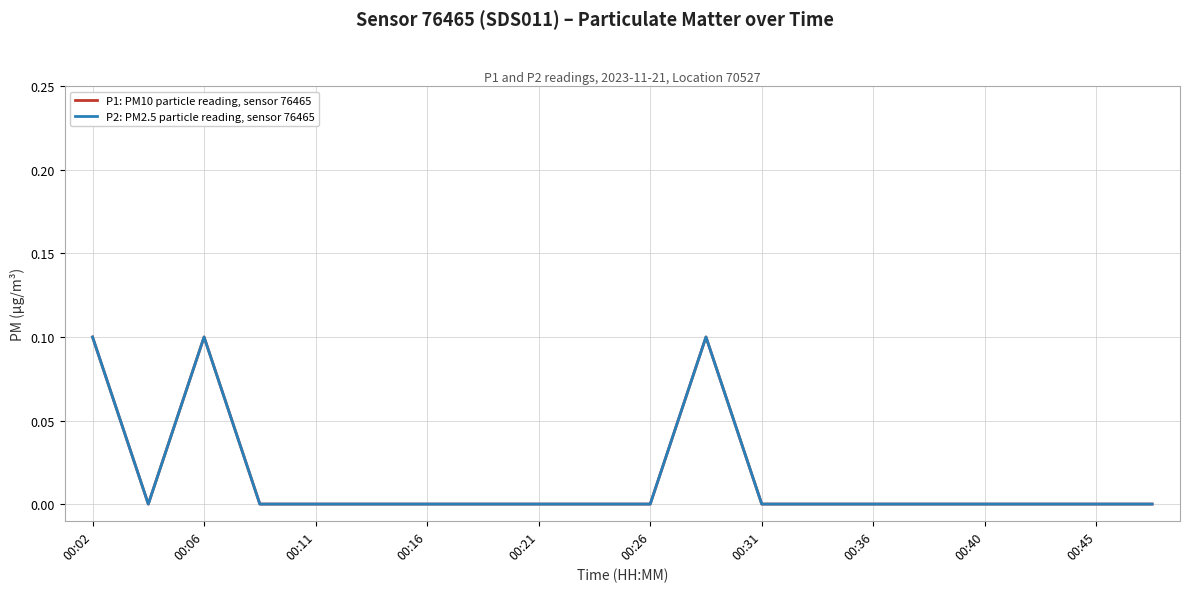

Which series has the widest spread of values?

P1: PM10 particle reading, sensor 76465